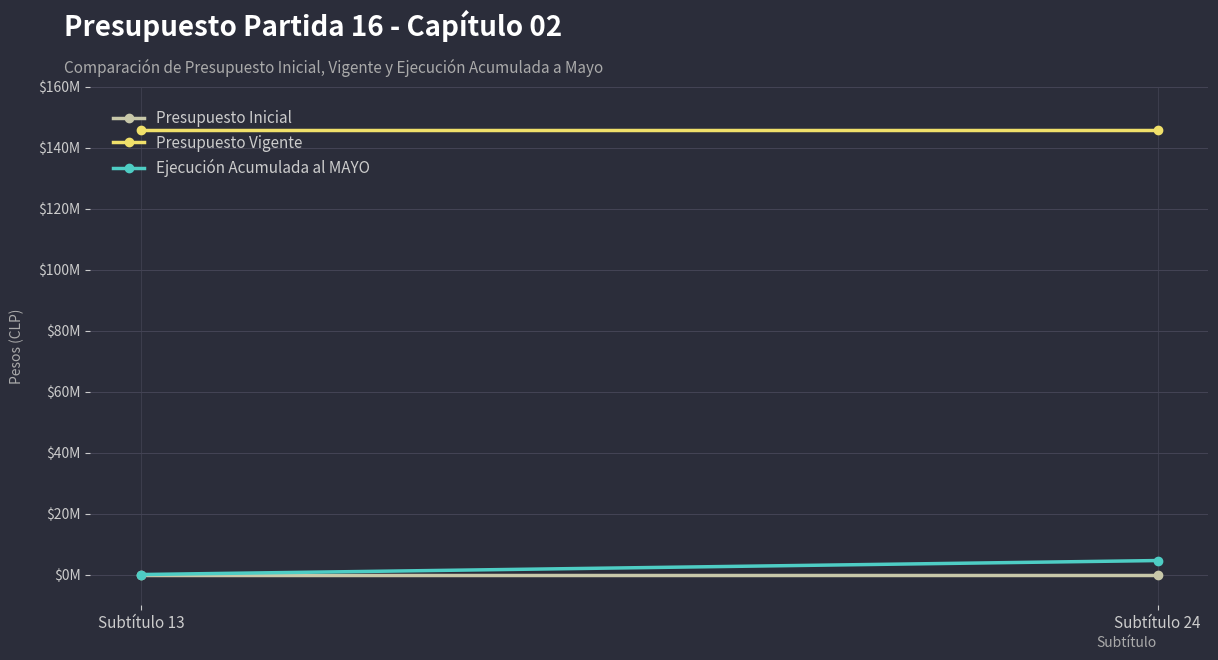

Which series has the widest spread of values?

Ejecución Acumulada al MAYO